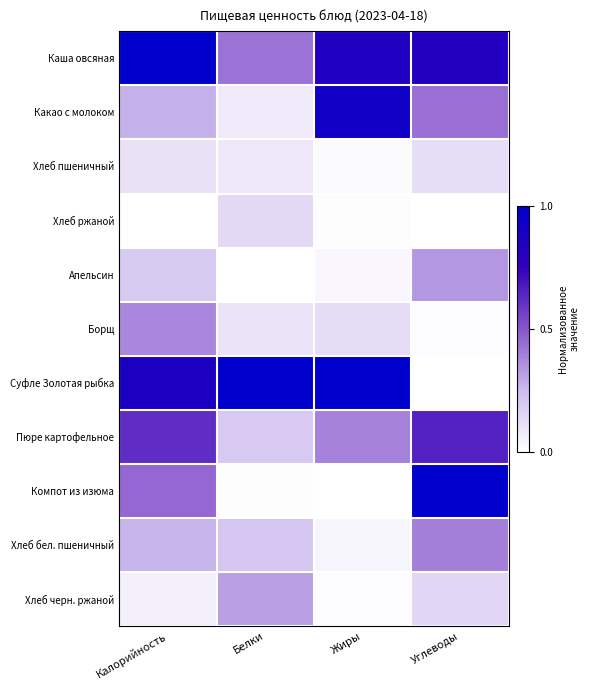

What is the maximum value shown in the chart?

1.0